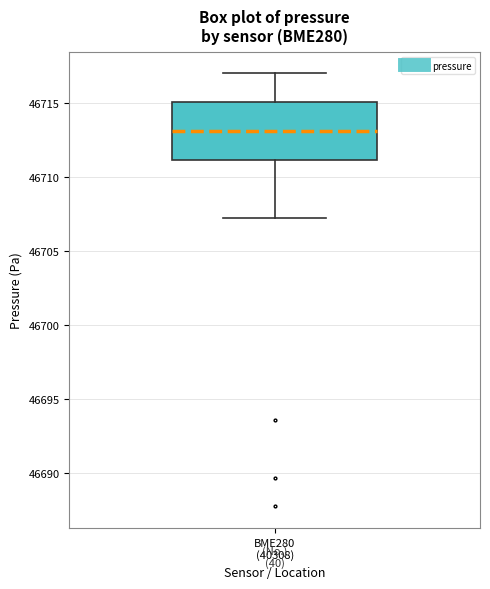

Transcribe this box plot: give where the median line is, the range the box spans, and where the two whiskers end, as read against the y-axis. The values are not printed on the chart, so give them approximately, as read against the axis.

median 46713.0, box 46711.0 to 46715.0, whiskers 46707.5 to 46717.0